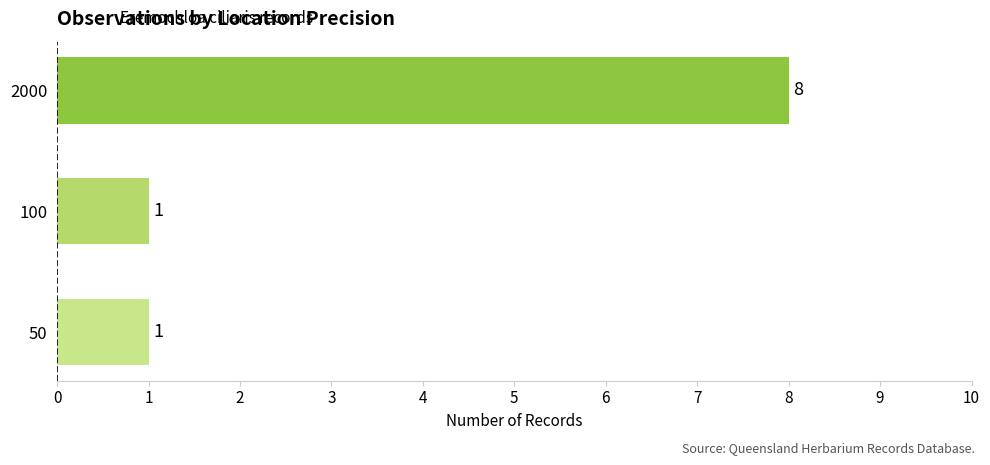

What is the ratio of the value at 2000 to the value at 50?

8.0